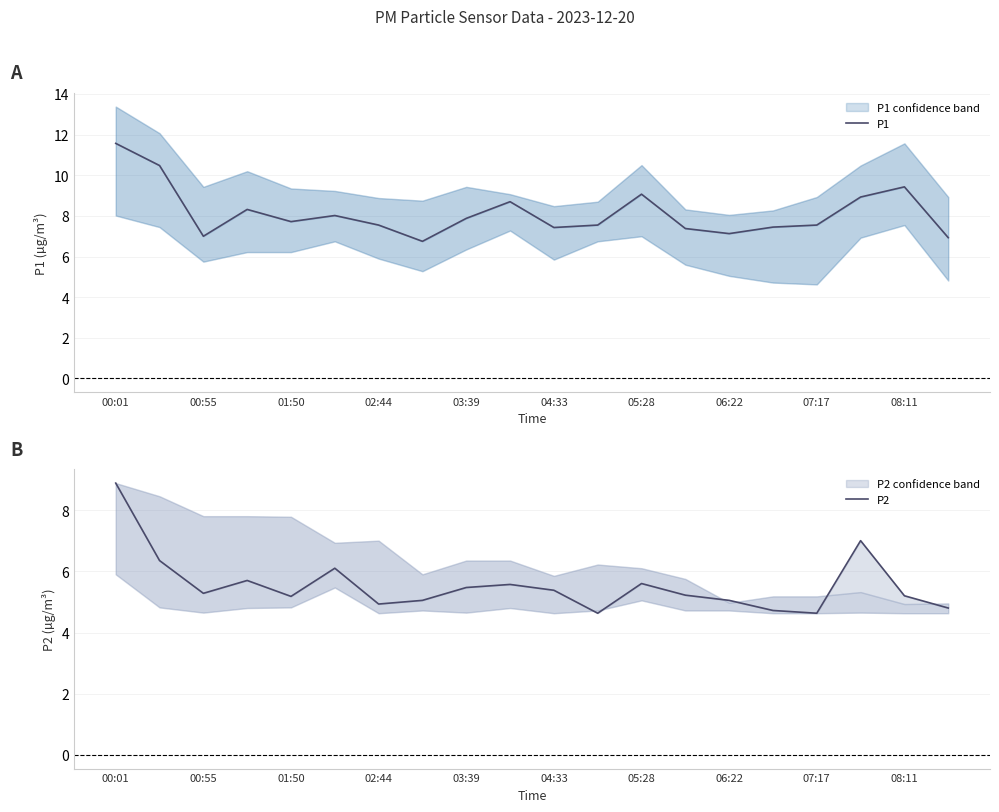

What is the average value of the P1 series?

8.1